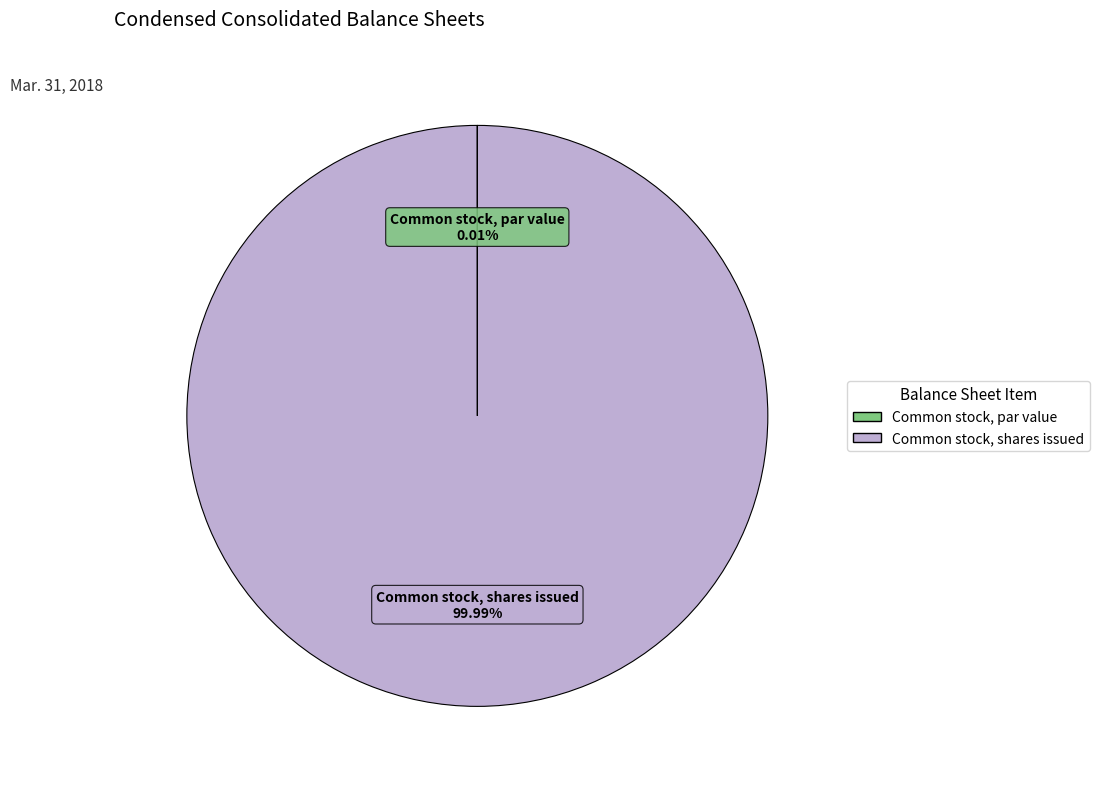

Is there a majority slice in this chart?

Yes